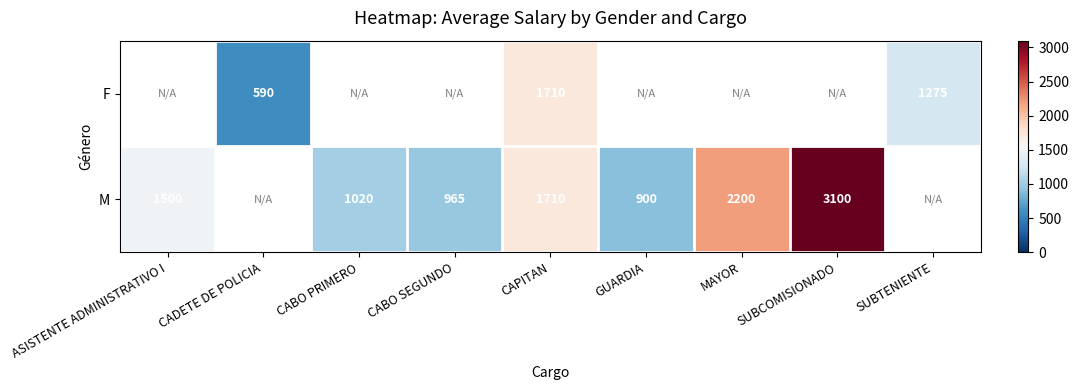

What is the difference between the M values at GUARDIA and MAYOR?

1300